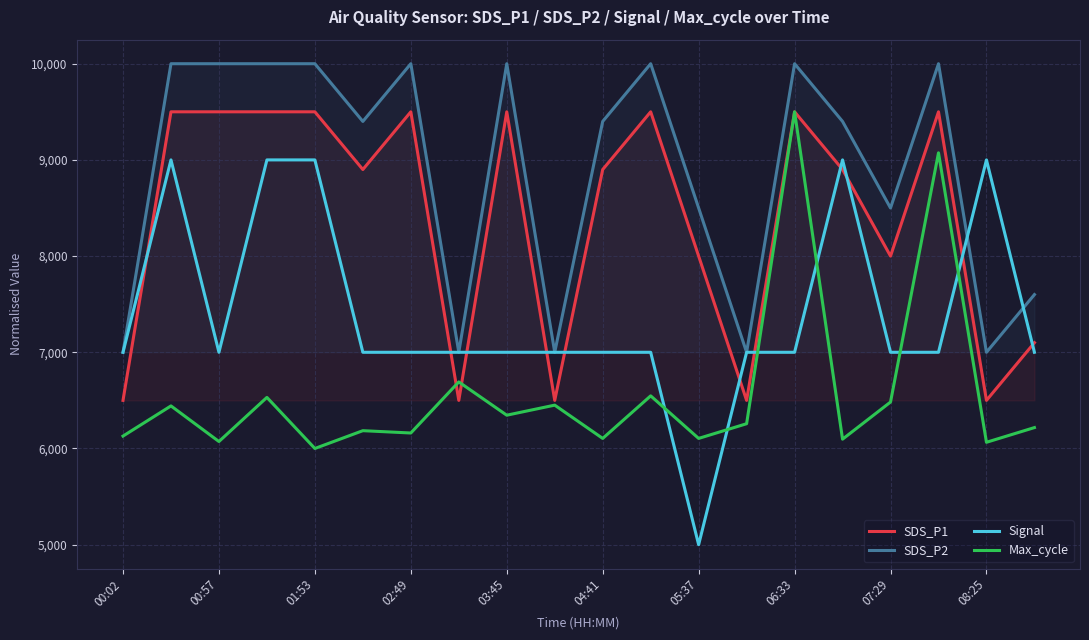

At which category is the sum across all series the highest?

06:33